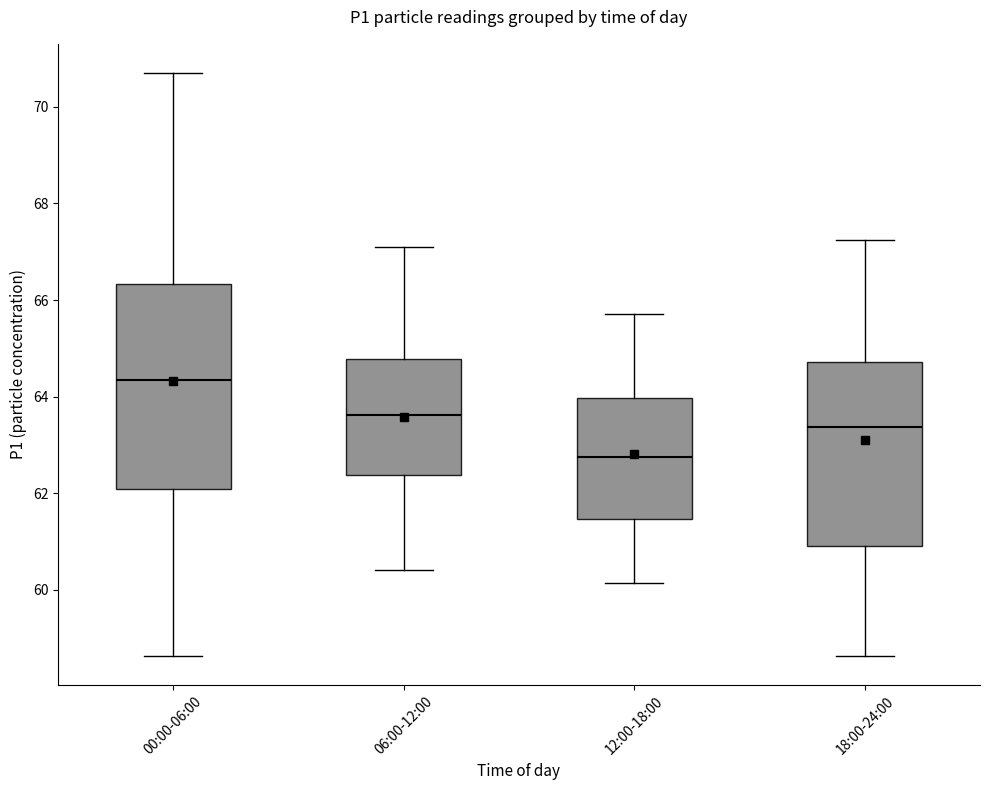

Comparing the boxes themselves (not the whiskers), which one is the tallest?

00:00-06:00